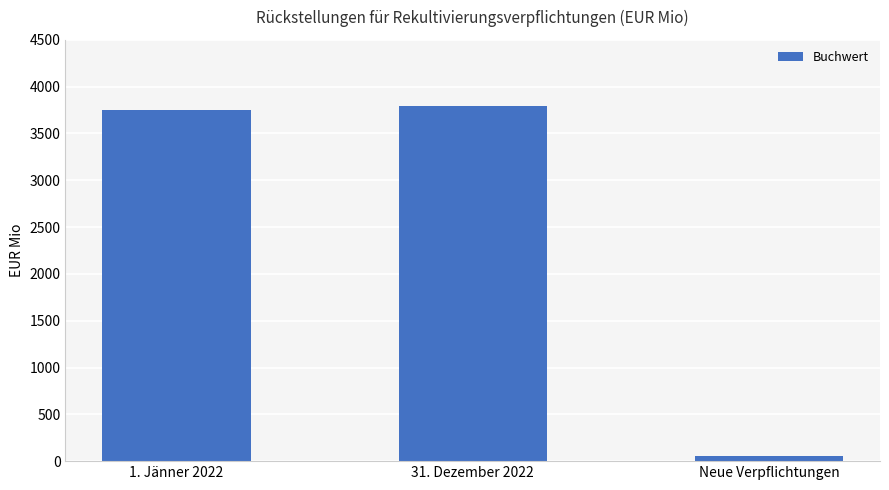

At which category does the chart reach its peak across all series?

31. Dezember 2022